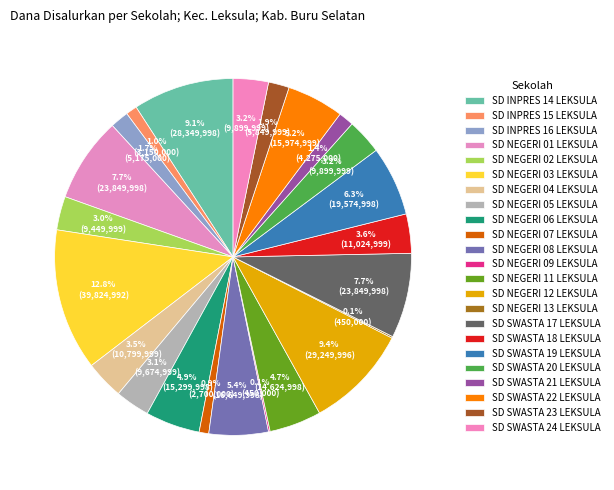

What is the ratio of the value at SD SWASTA 21 LEKSULA to the value at SD NEGERI 01 LEKSULA?

0.2